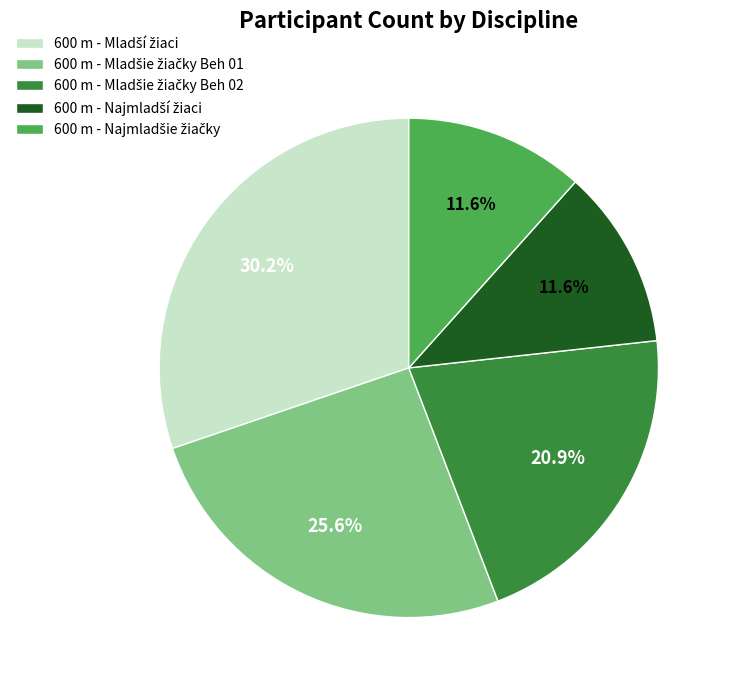

Does any single category account for the majority?

No